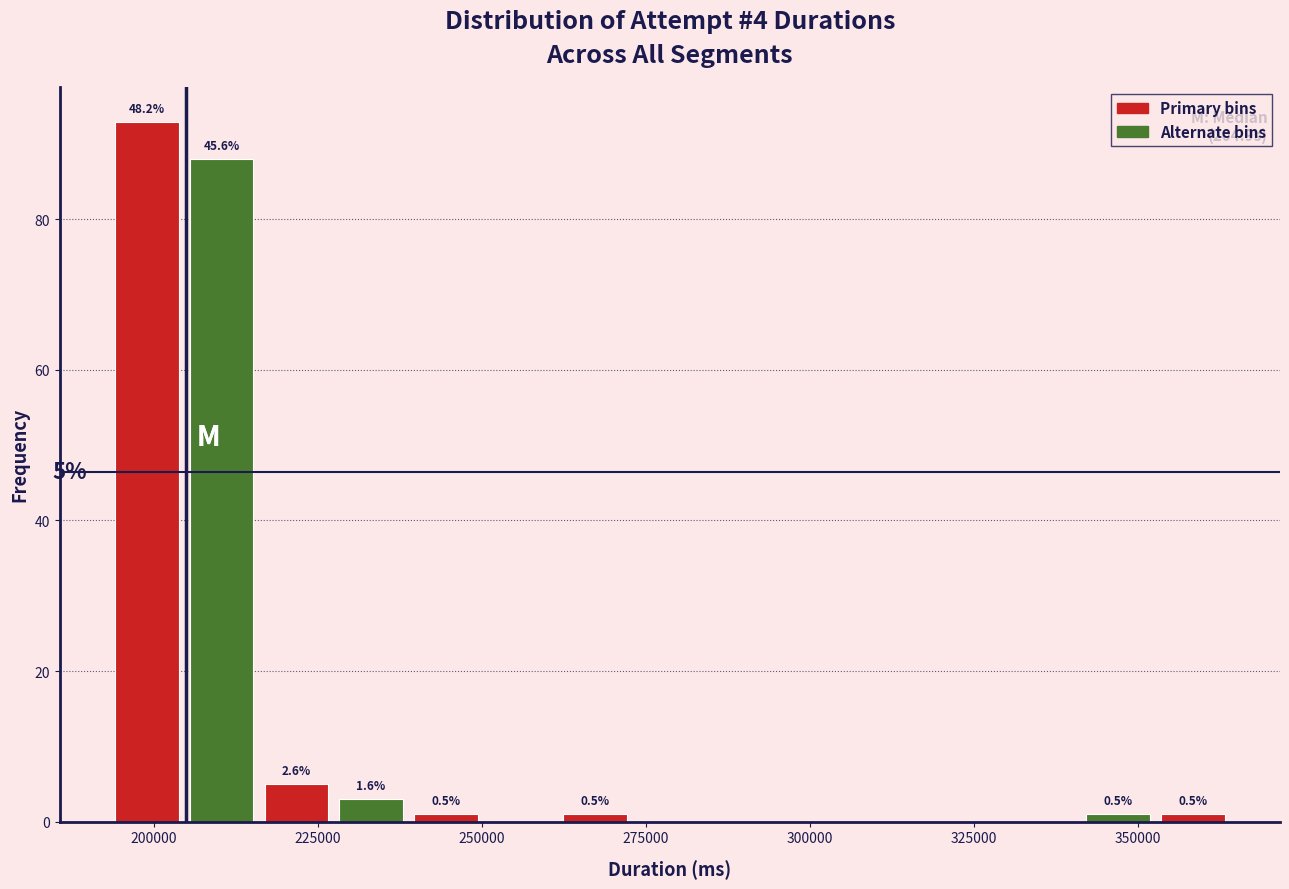

Around what value on the x-axis is the tallest bar? Give the approximate position of its centre, as read against the axis.

200000